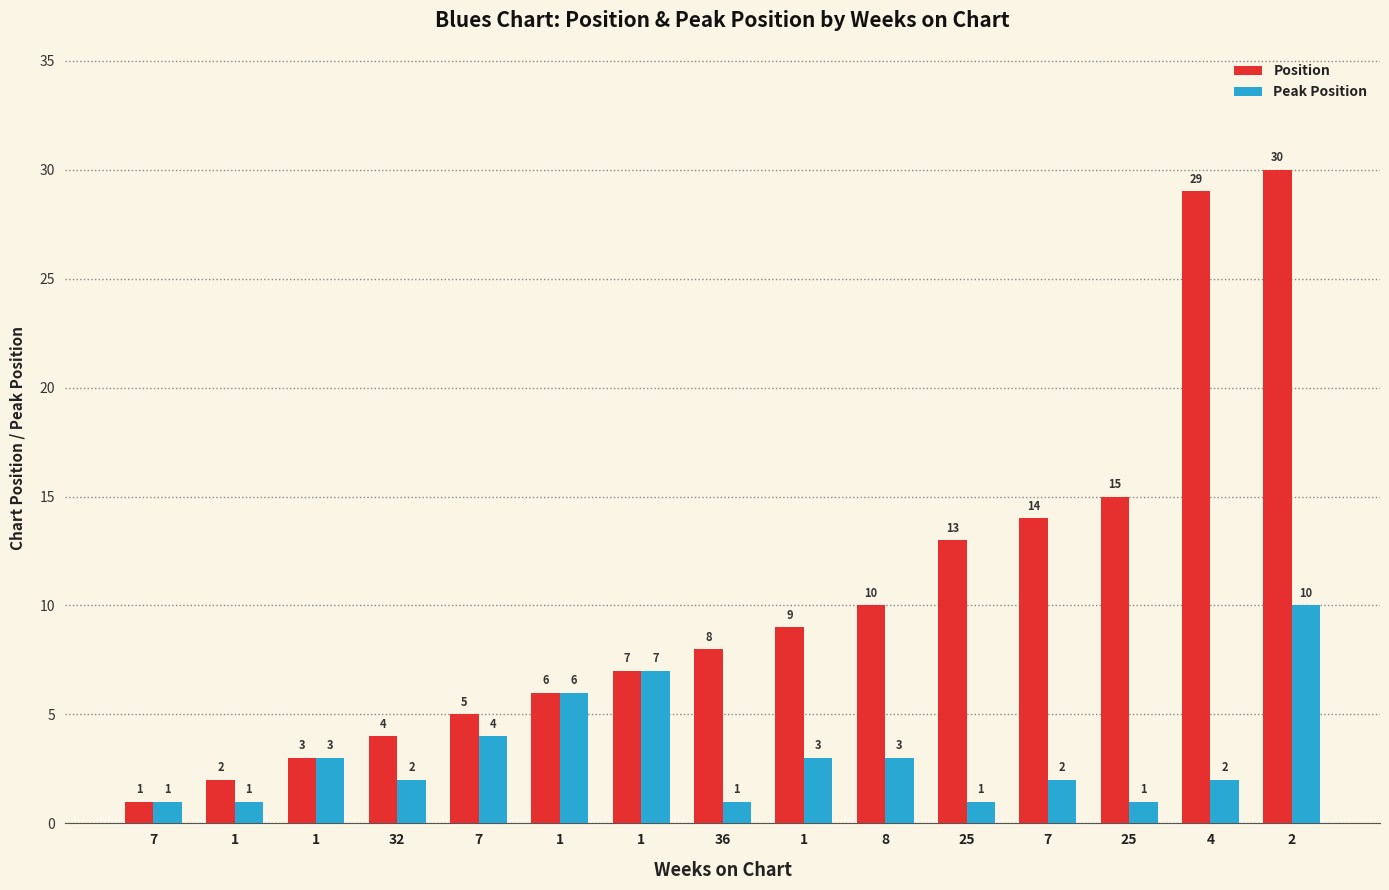

Which series changed the most between 36 and 25?

Position